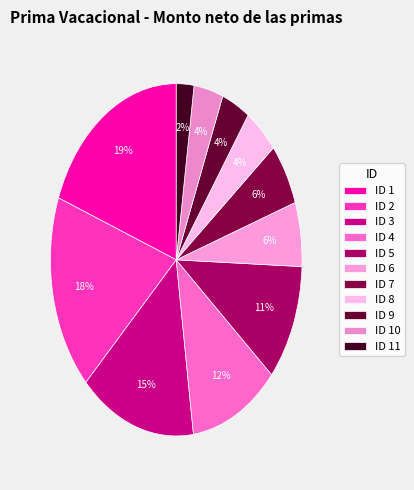

Does ID 2 account for over 50% of the chart?

No